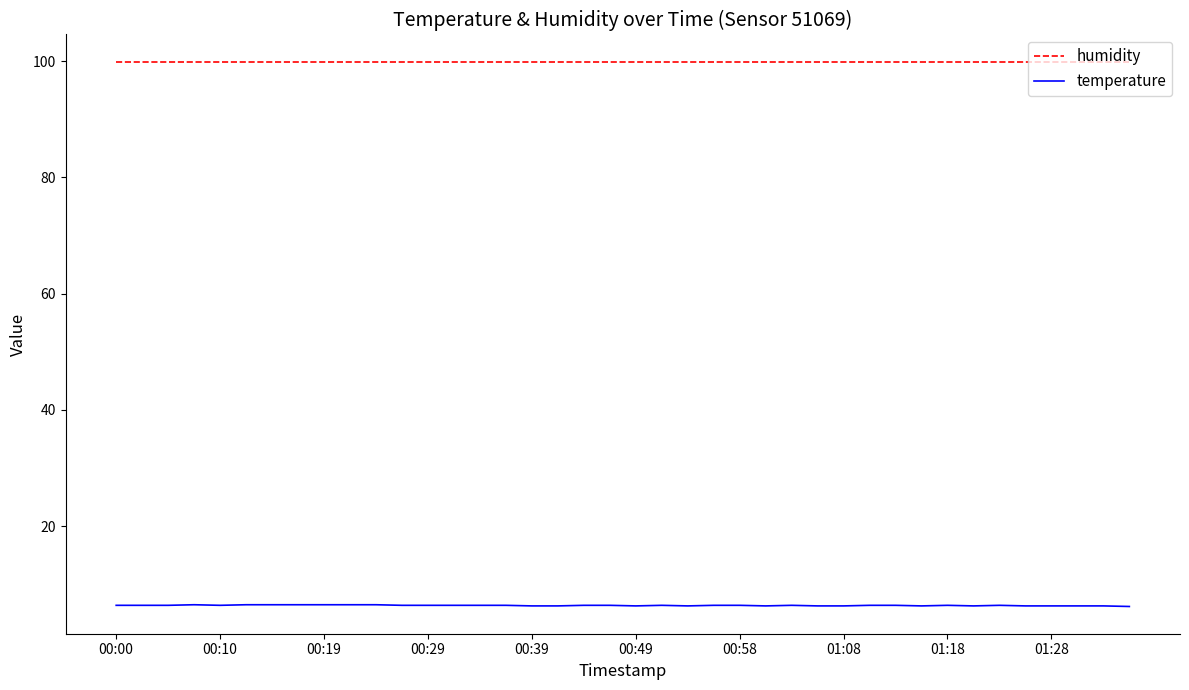

Rank the series by their average value, from lowest to highest.

temperature, humidity